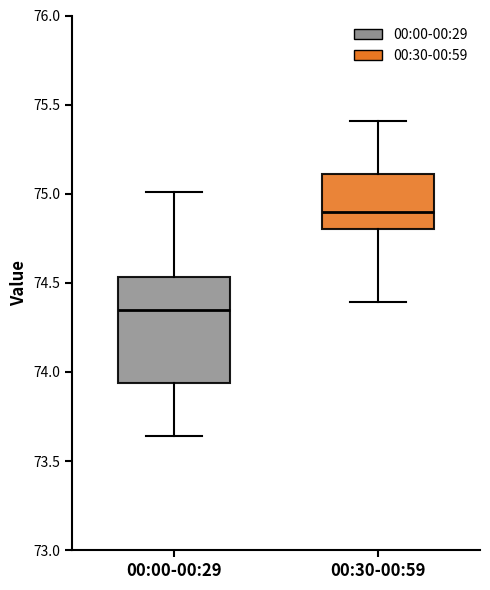

Reading left to right, transcribe this box plot: for each box, give where its median line is, the range the box spans, and where its two whiskers end, as read against the y-axis. The values are not printed on the chart, so give them approximately, as read against the axis.

00:00-00:29: median 74.35, box 73.95 to 74.55, whiskers 73.65 to 75.00
00:30-00:59: median 74.90, box 74.80 to 75.10, whiskers 74.40 to 75.40